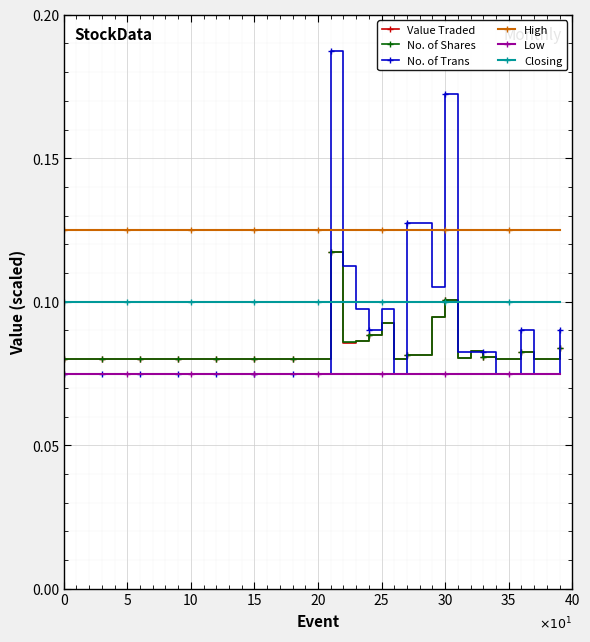

Count the Value Traded values in the range 0 to 1.

40